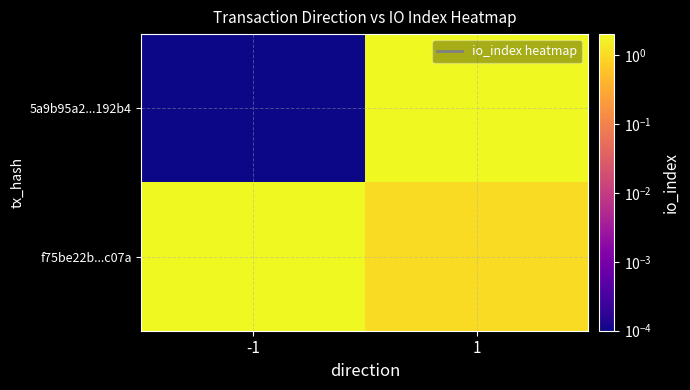

Reading left to right, what are all the values shown in this chart?

5a9b95a2...192b4: -1=0.0	1=2.0
f75be22b...c07a: -1=2.0	1=1.0